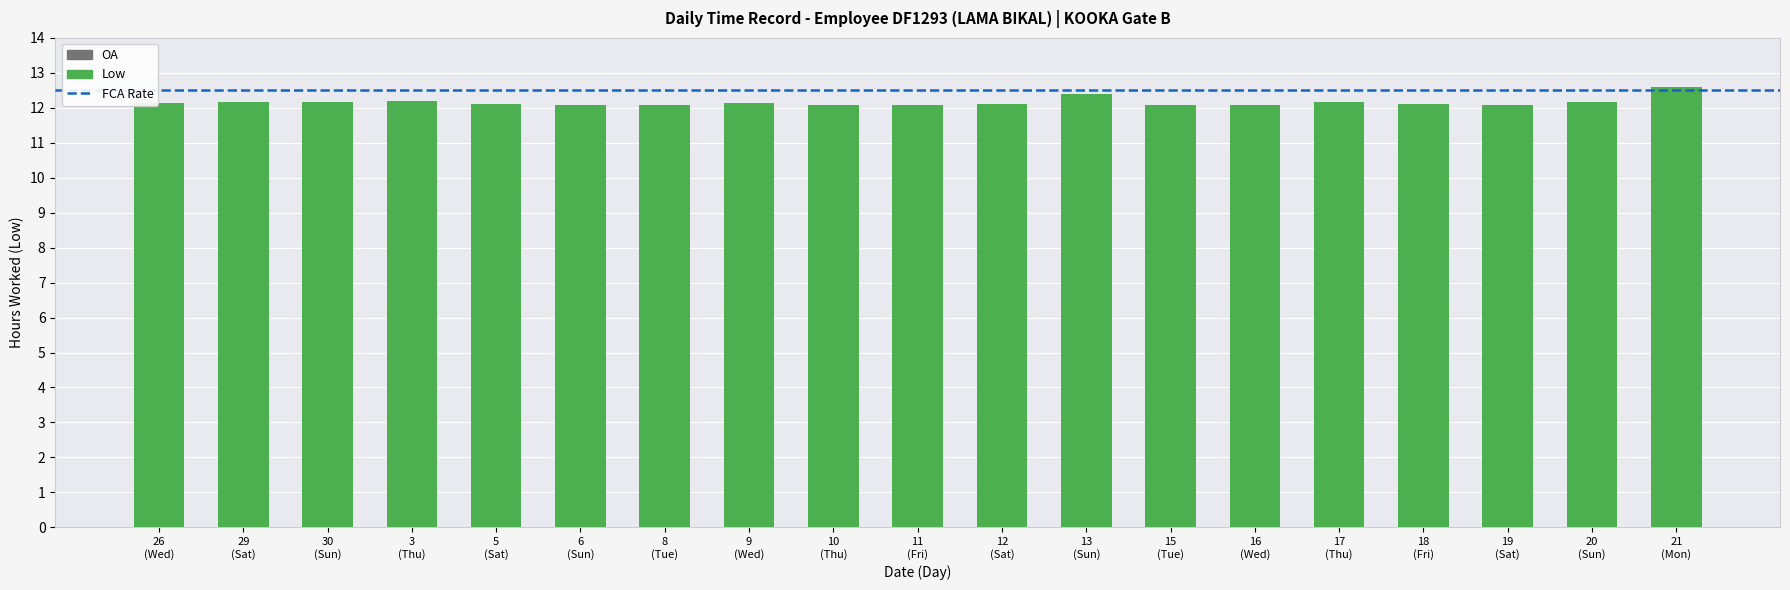

What is the label of the 13th bar from the left?

15
(Tue)